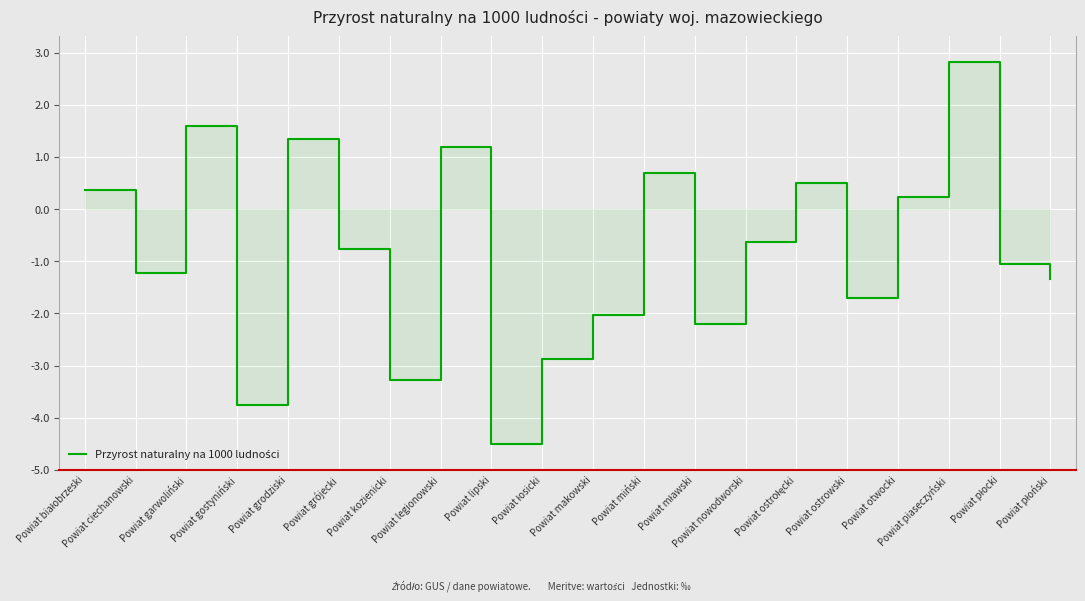

What is the label of the 9th point from the right?

Powiat miński